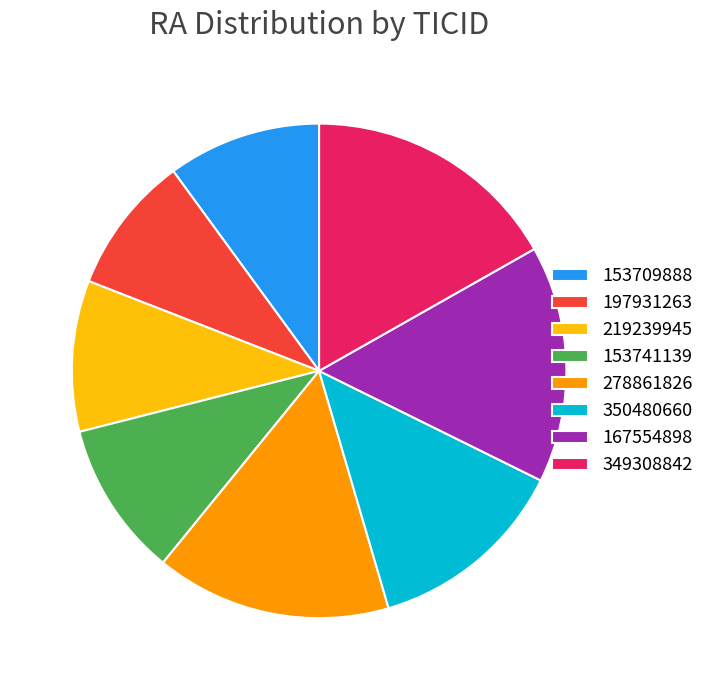

Do 153709888 and 197931263 together represent more than half of the pie?

No